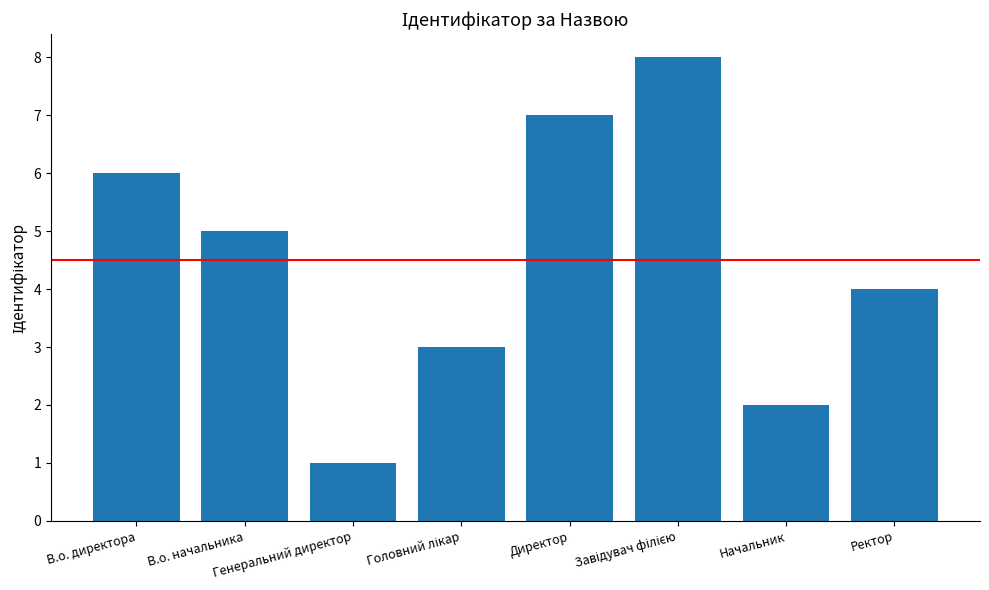

What is the greatest value displayed?

8